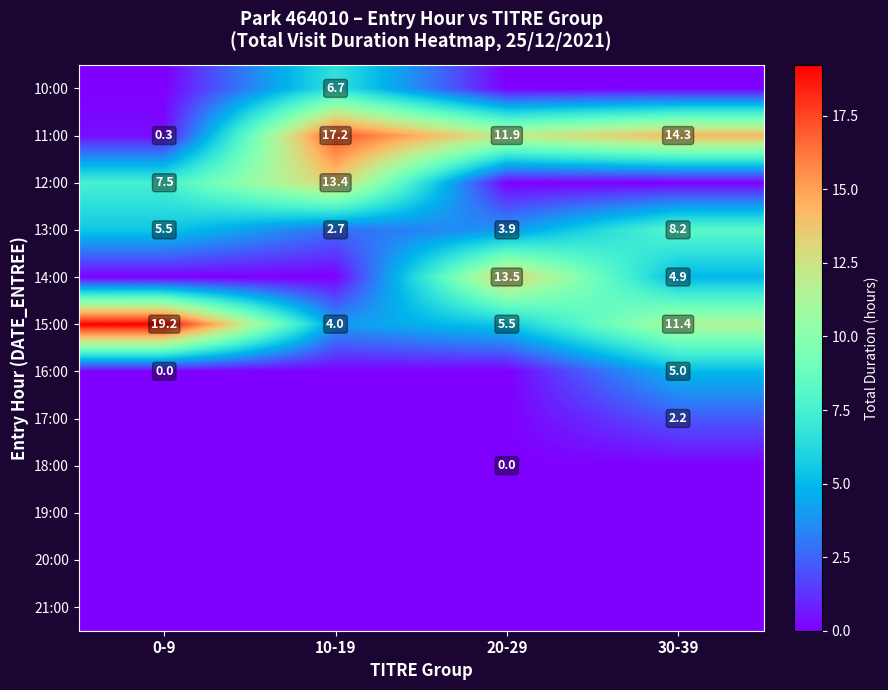

What is the spread (max minus min) of values at 0-9?

19.2